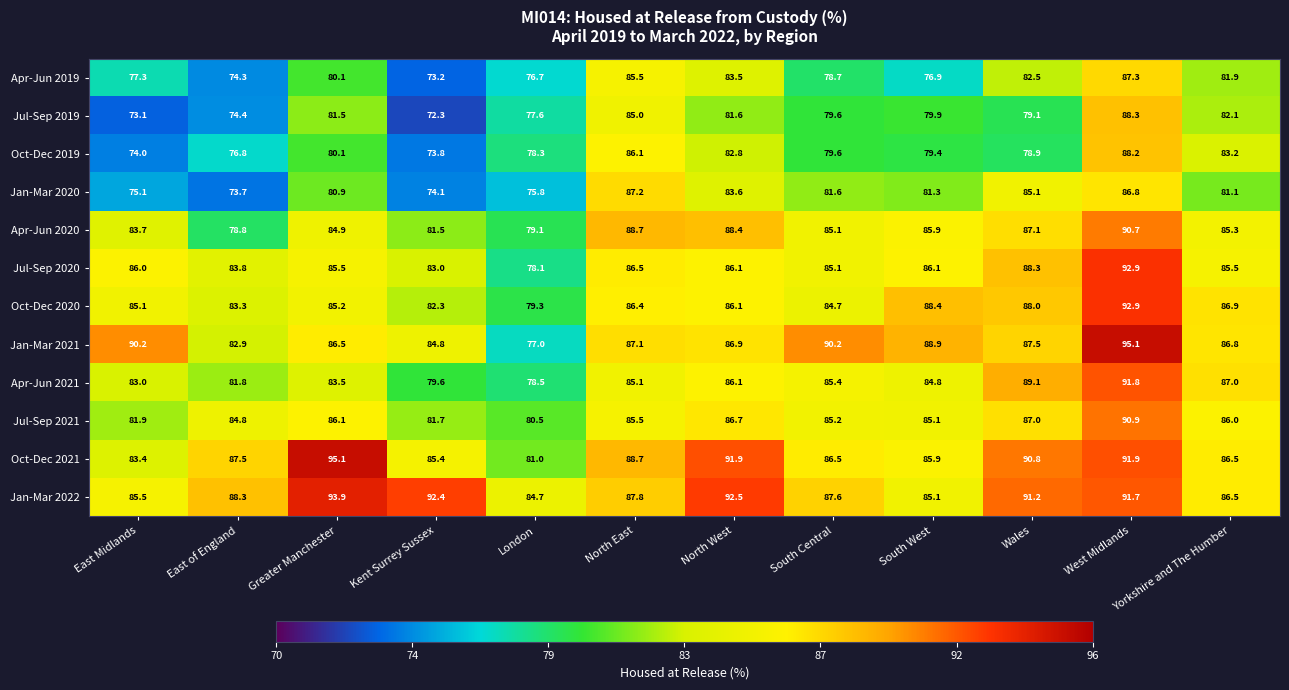

What is the difference between the highest and lowest values at East of England?

14.6